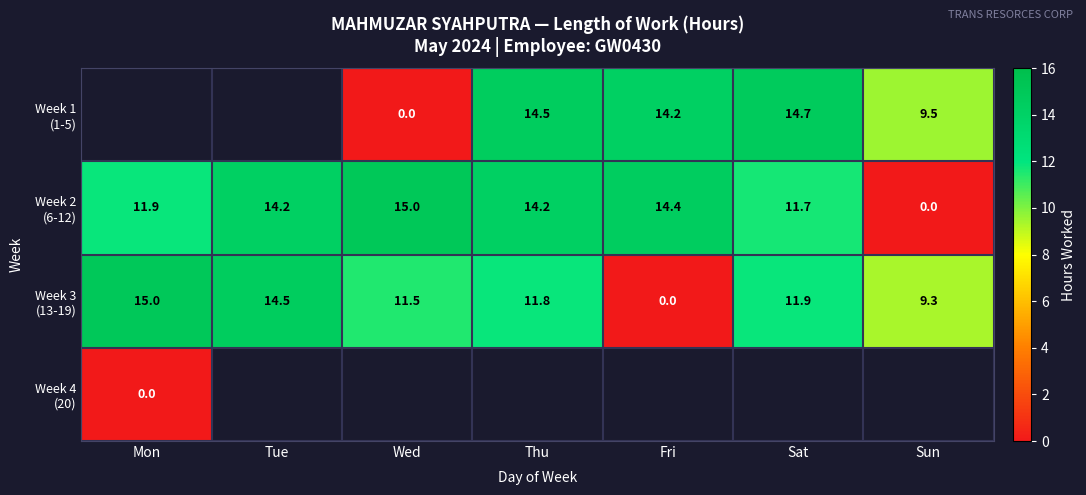

How many values in Week 2 (6-12) are above zero?

6